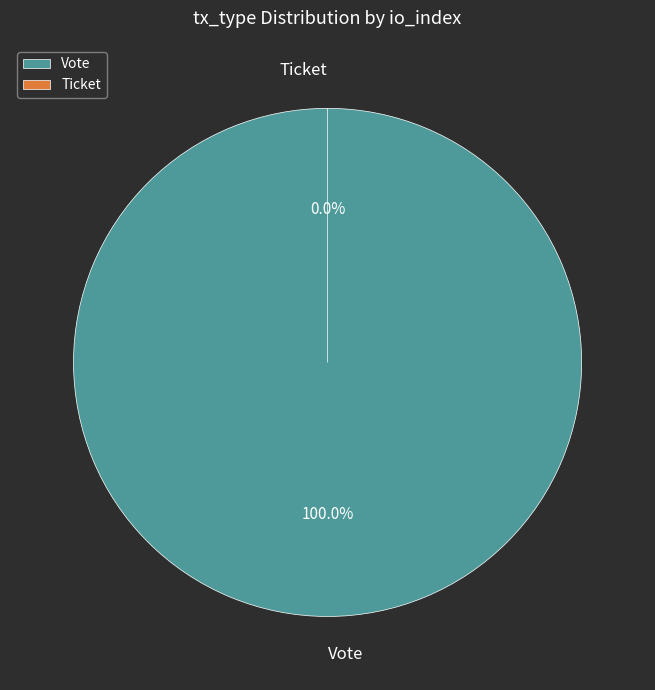

To the nearest percent, what is the average slice percentage?

50%